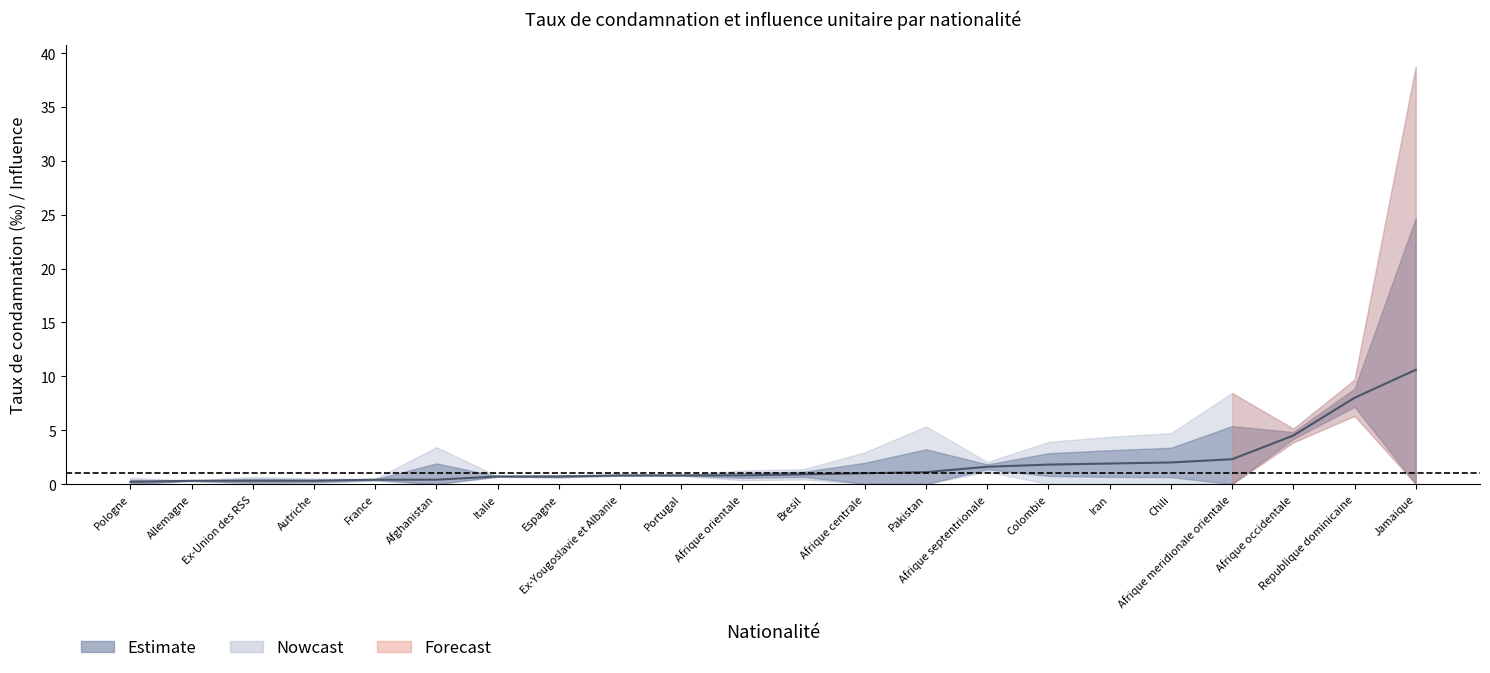

Which has a higher value, 8 or 11?

8